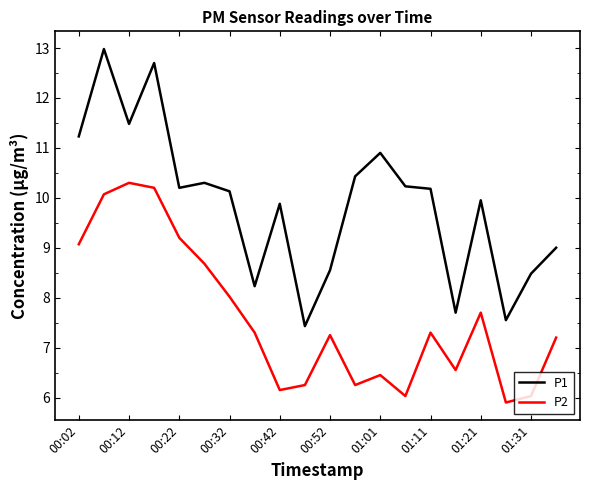

What is the difference between the maximum and minimum values in the P2 series?

4.4